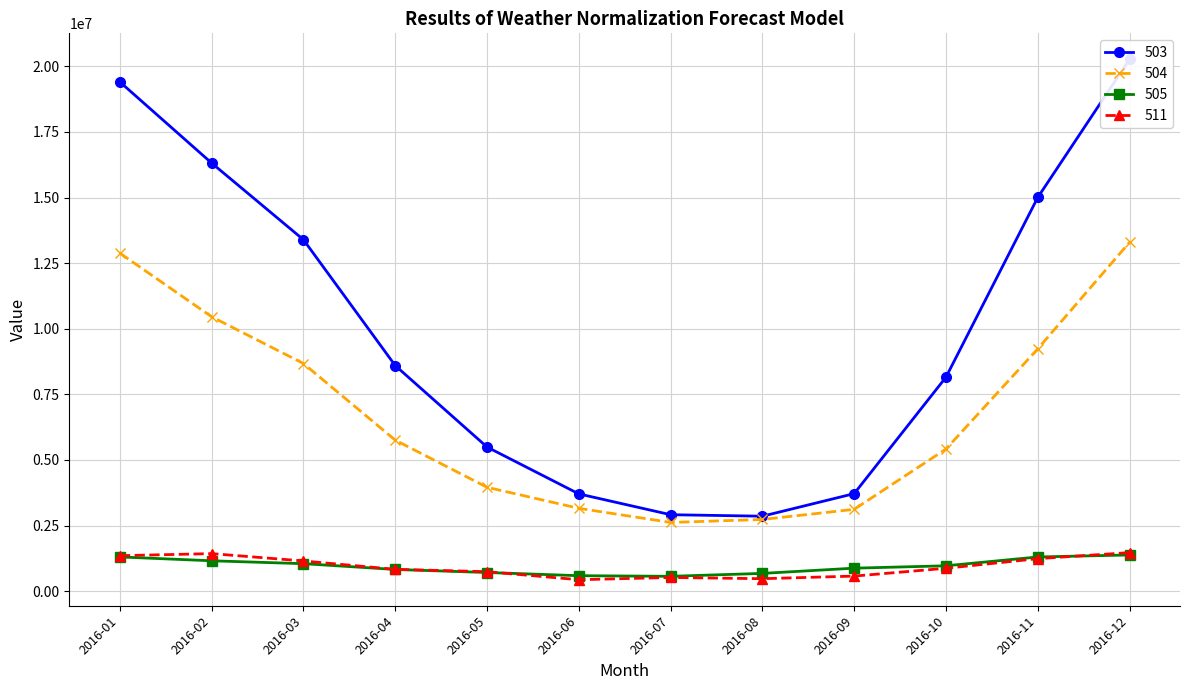

What is the sum of the 505 values at 2016-03 and 2016-08?

1726639.3